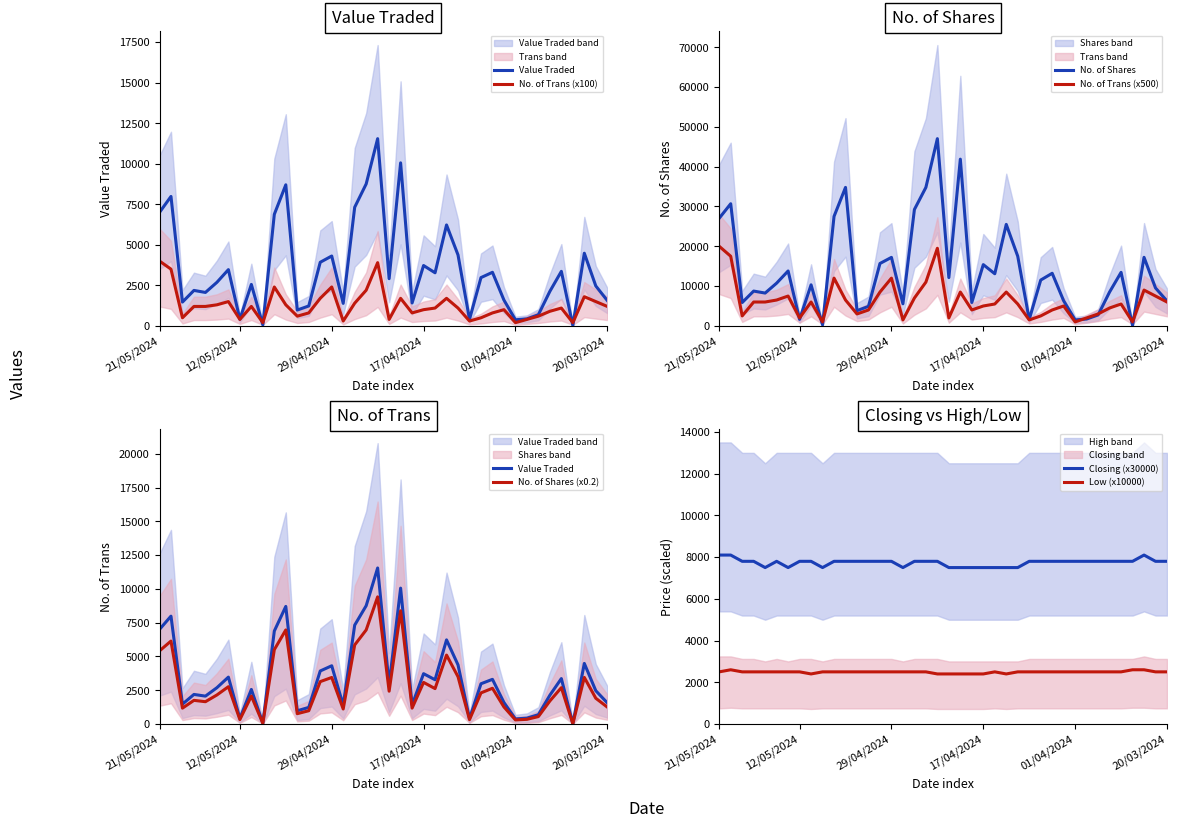

True or false: Closing (x30000) has a value of 8100.0 at 21/05/2024.

True